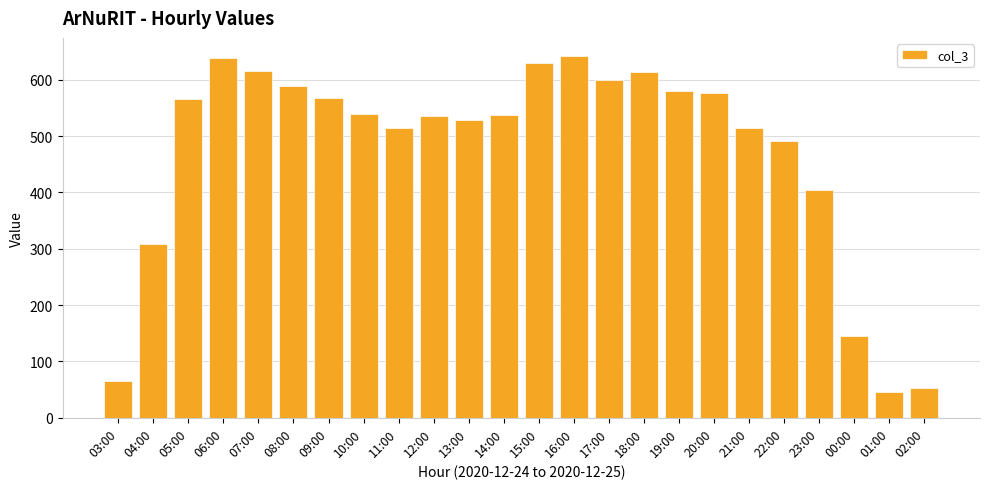

True or false: the data shows 145 at 00:00.

True